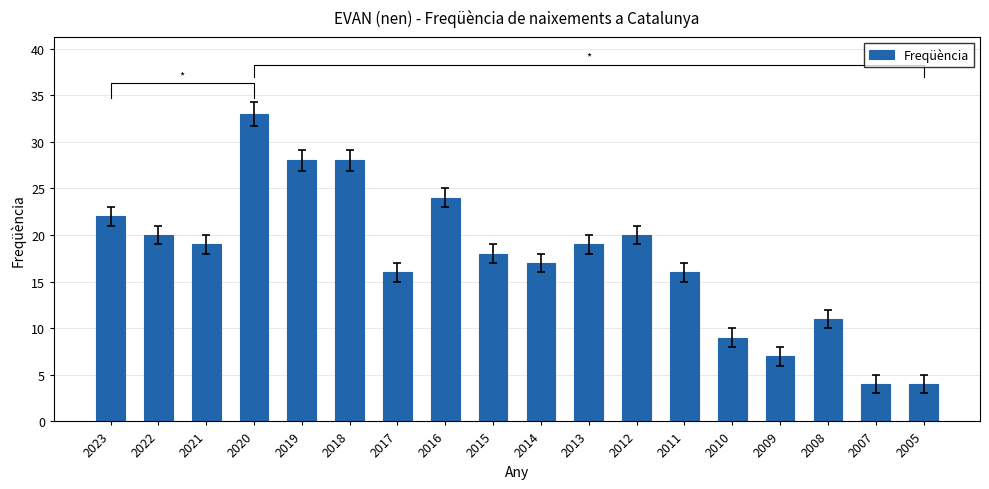

What is the change in value from 2010 to 2005?

-5